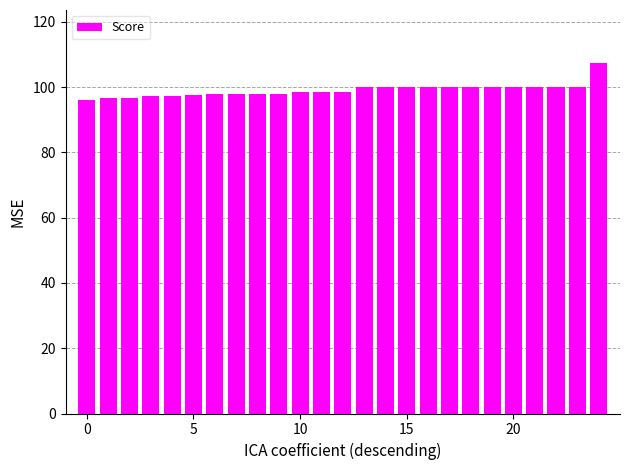

What is the smallest value displayed?

96.0